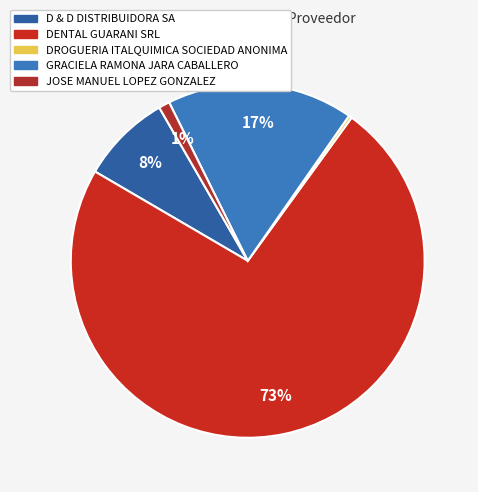

What percentage is the GRACIELA RAMONA JARA CABALLERO slice, to the nearest percent?

17%